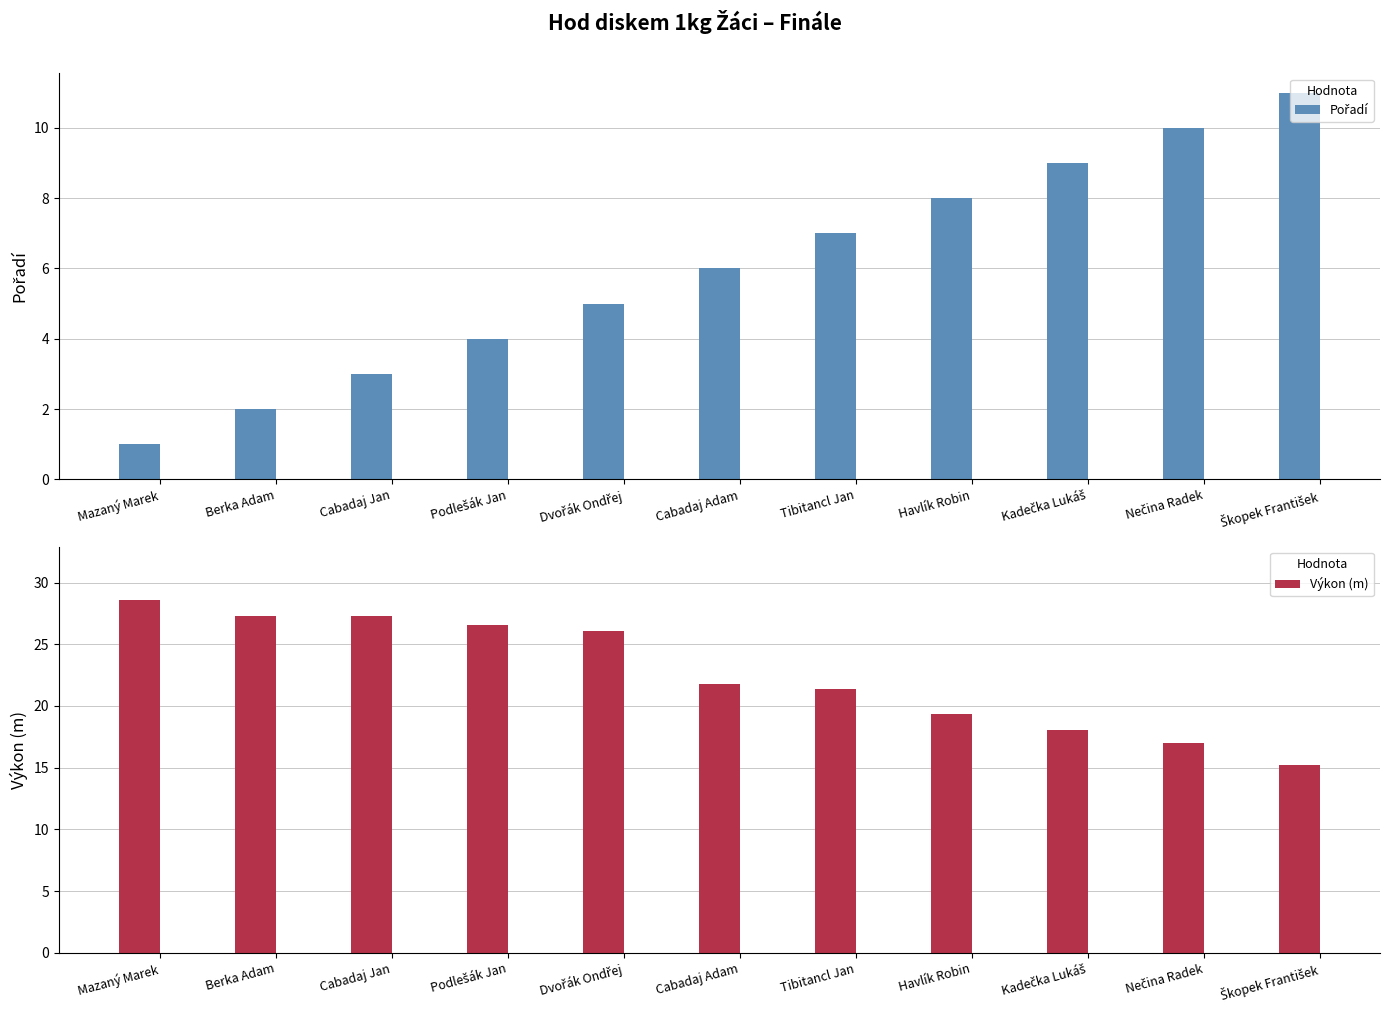

What is the label of the 2nd bar from the left?

Berka Adam